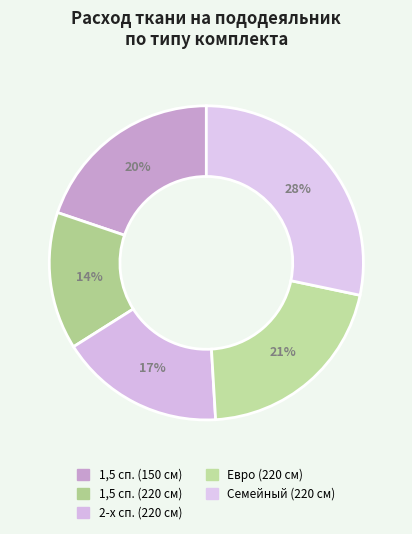

How many slices are in this pie chart?

5